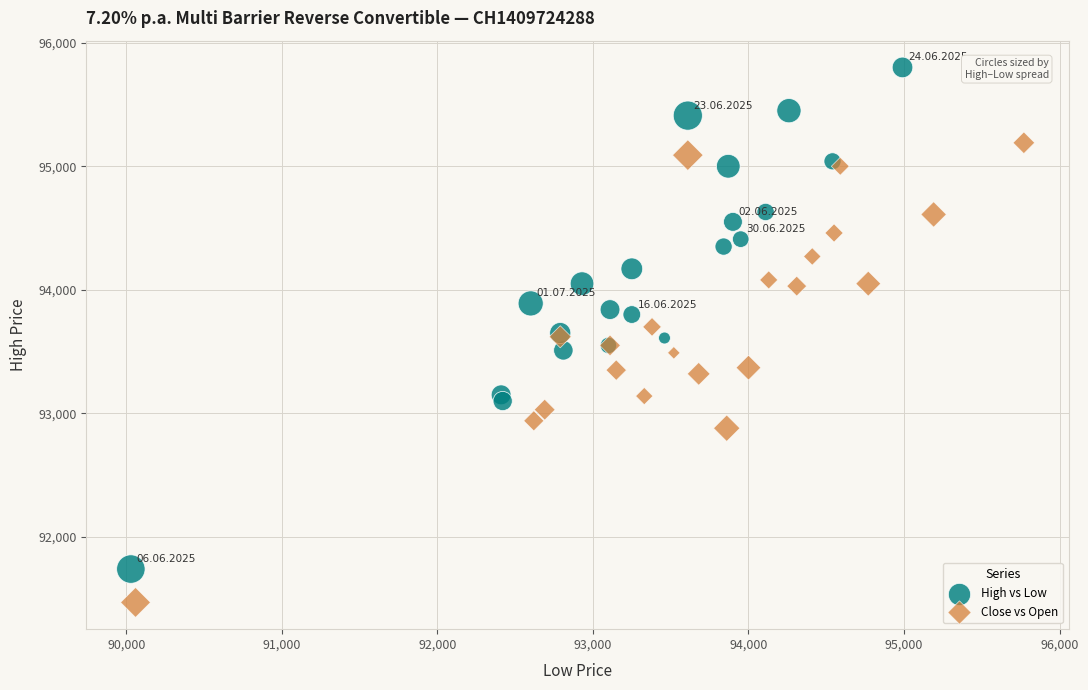

Which series contains the highest Y value?

High vs Low